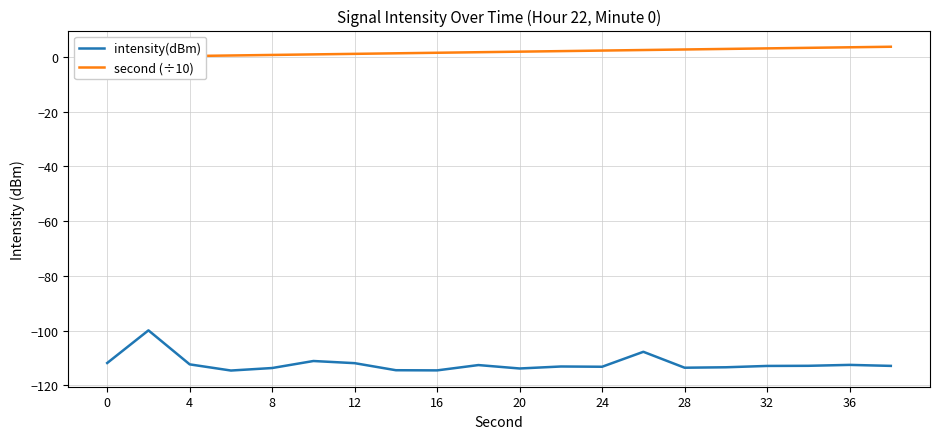

What is the difference between the maximum and minimum values in the second (÷10) series?

3.8